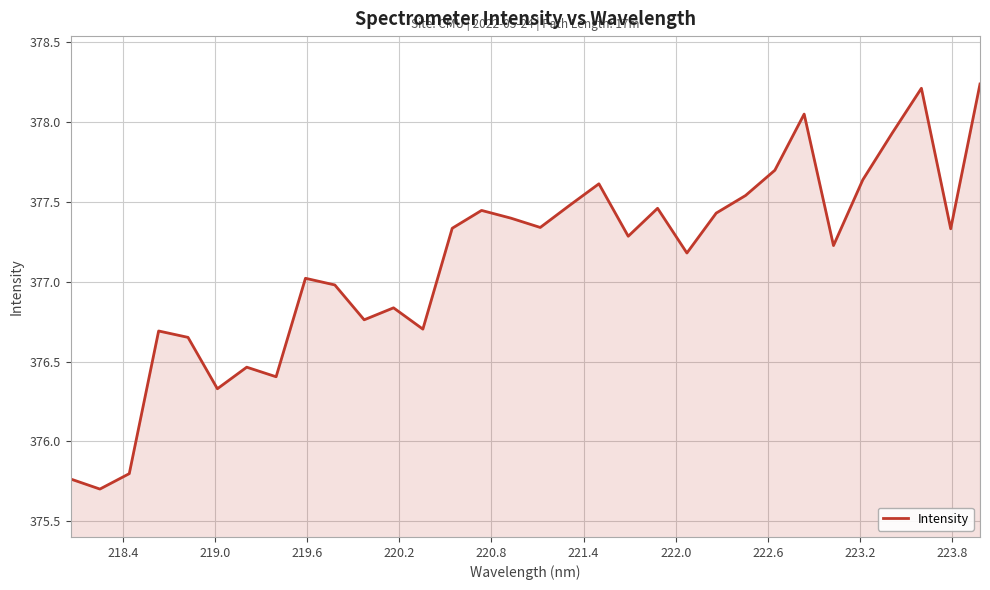

What is the smallest value displayed?

375.7